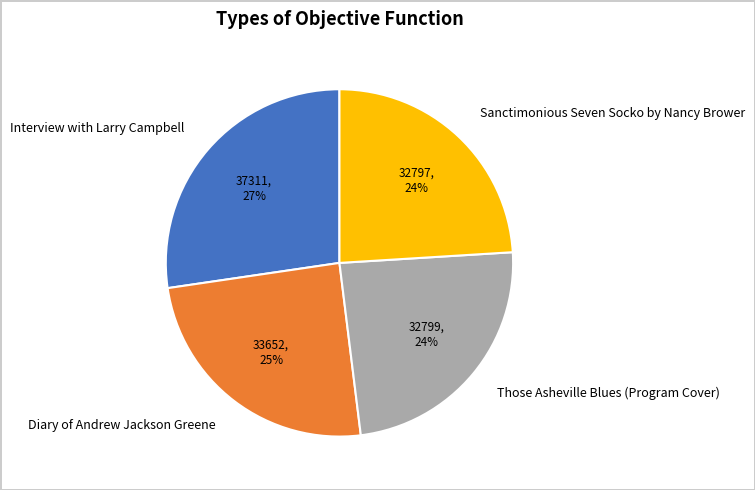

Is the sum of Interview with Larry Campbell and Those Asheville Blues (Program Cover) greater than half?

Yes